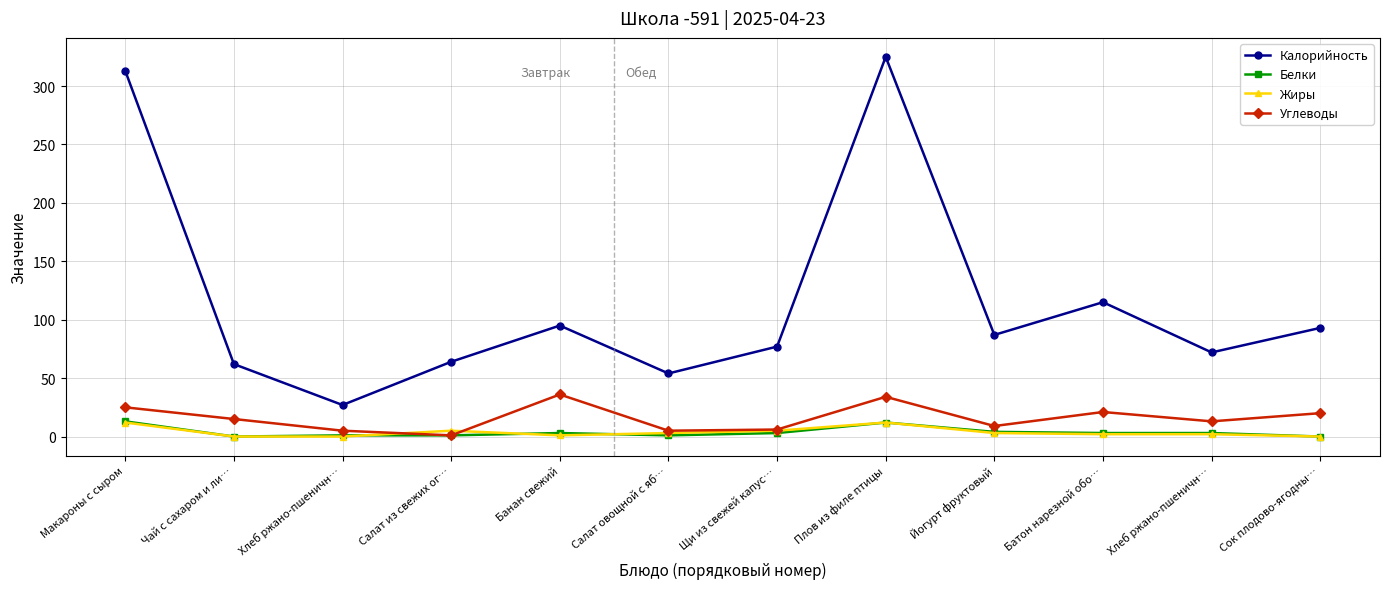

Reading left to right, transcribe all the data shown in this chart.

Калорийность: 313	62	27	64	95	54	77	325	87	115	72	93
Белки: 13	0	1	1	3	1	3	12	4	3	3	0
Жиры: 12	0	0	5	1	3	5	12	3	2	2	0
Углеводы: 25	15	5	1	36	5	6	34	9	21	13	20